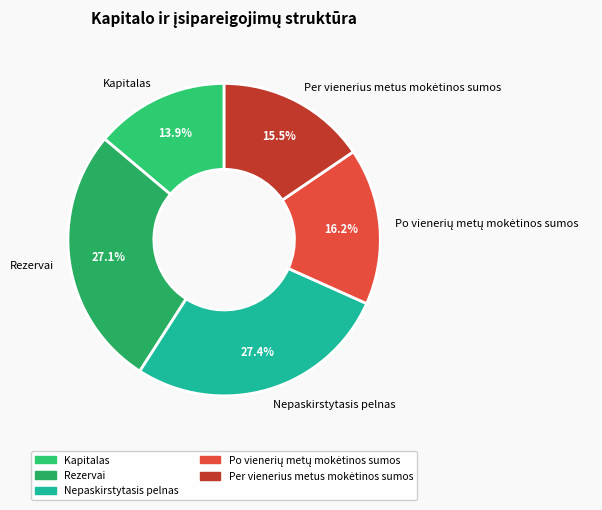

Is Kapitalas the majority of the pie?

No